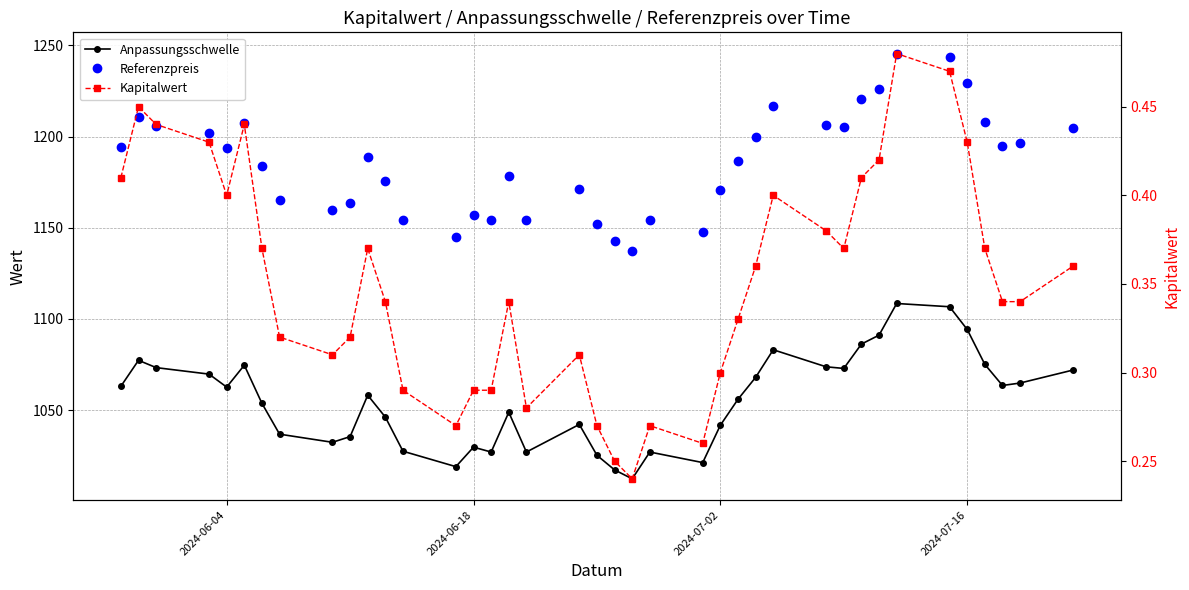

What is the minimum value shown in the chart?

0.2